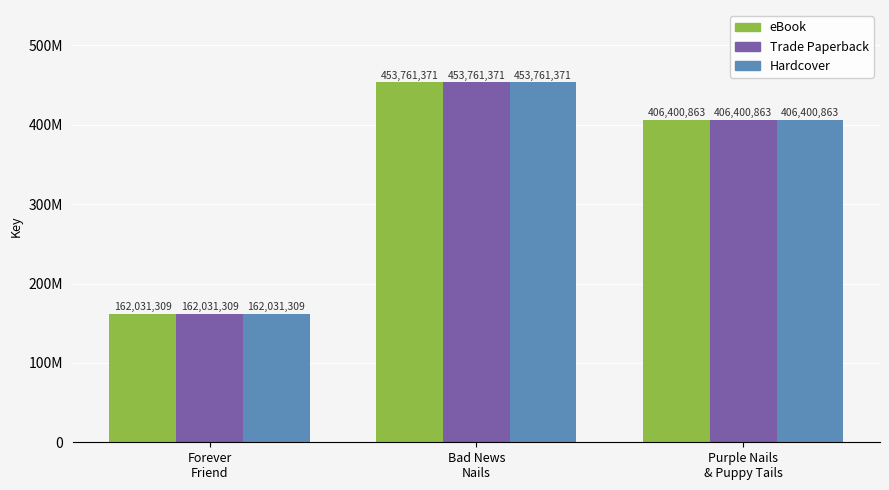

Does the chart contain any negative values?

No